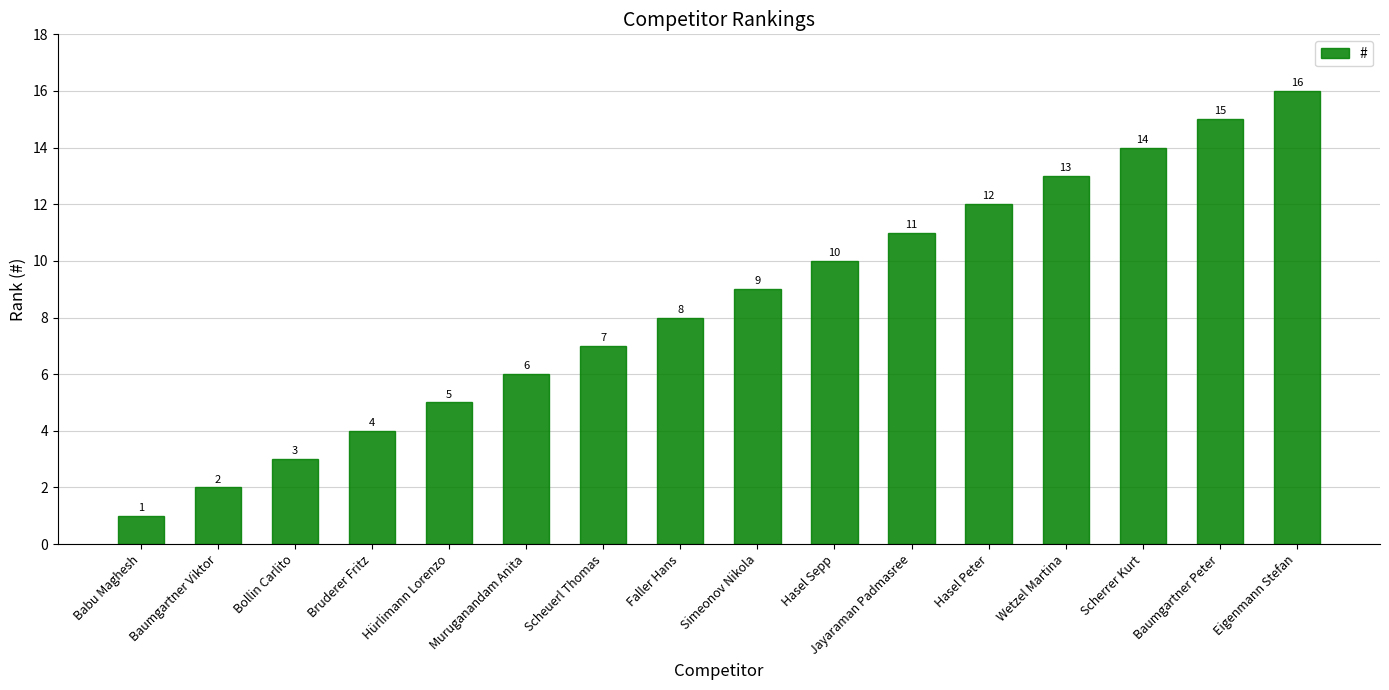

List the labels in order of value, smallest first.

Babu Maghesh, Baumgartner Viktor, Bollin Carlito, Bruderer Fritz, Hürlimann Lorenzo, Muruganandam Anita, Scheuerl Thomas, Faller Hans, Simeonov Nikola, Hasel Sepp, Jayaraman Padmasree, Hasel Peter, Wetzel Martina, Scherrer Kurt, Baumgartner Peter, Eigenmann Stefan